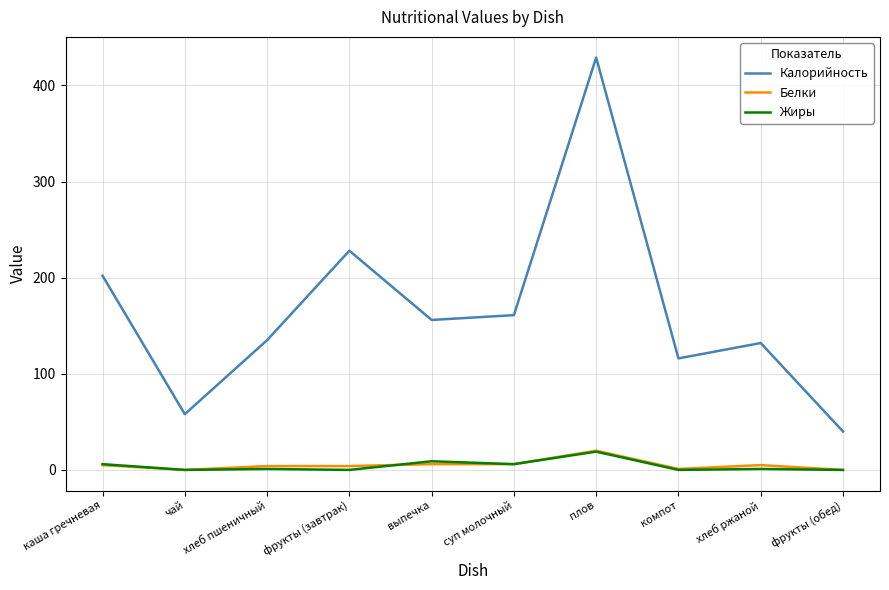

Does the chart display data point markers on the line(s)?

No